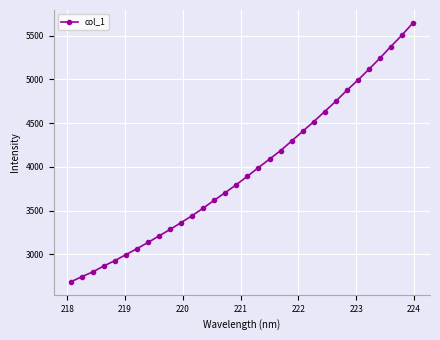

What is the difference between the maximum and minimum values?

2958.0